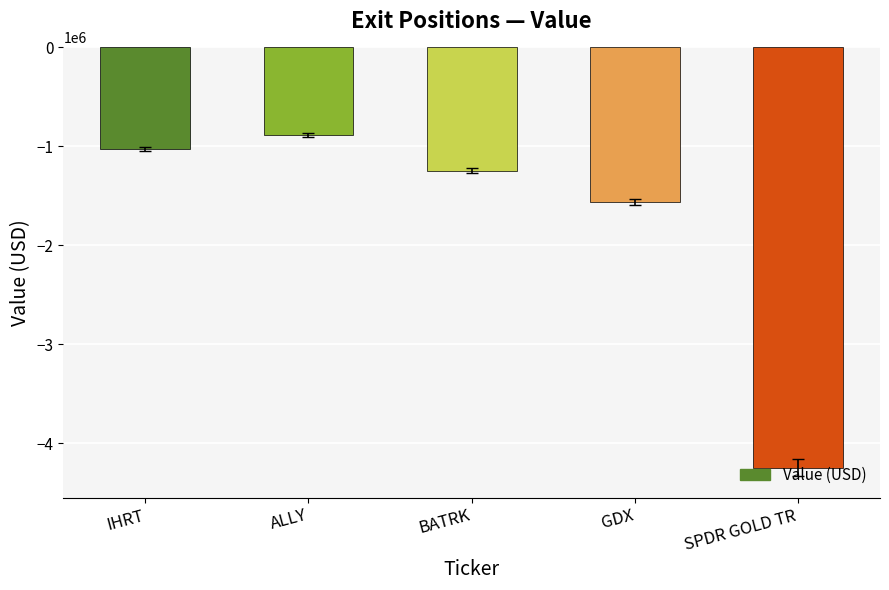

What is the change in value from IHRT to BATRK?

-219449